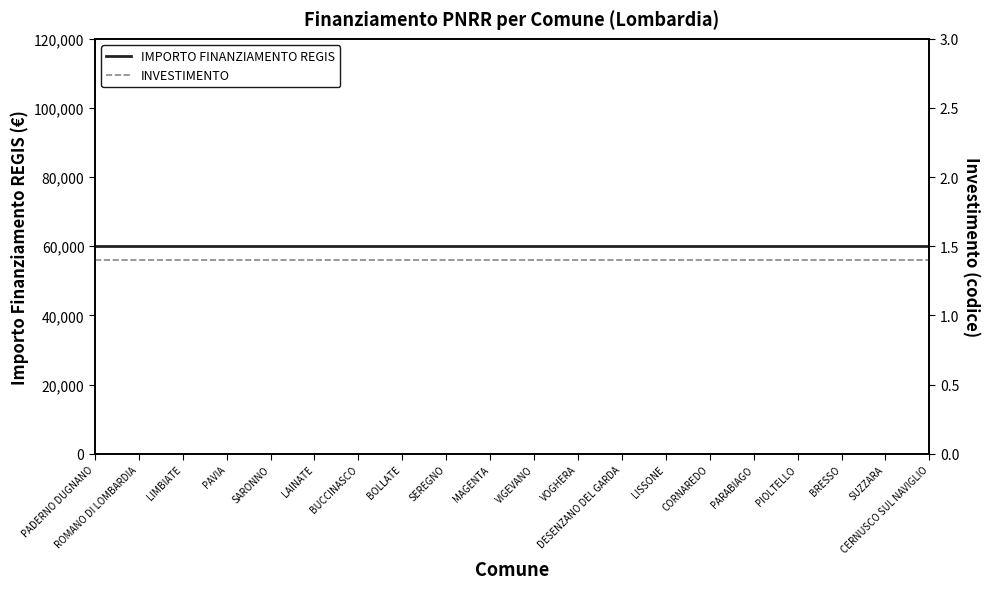

What is the label of the 4th point from the right?

PIOLTELLO